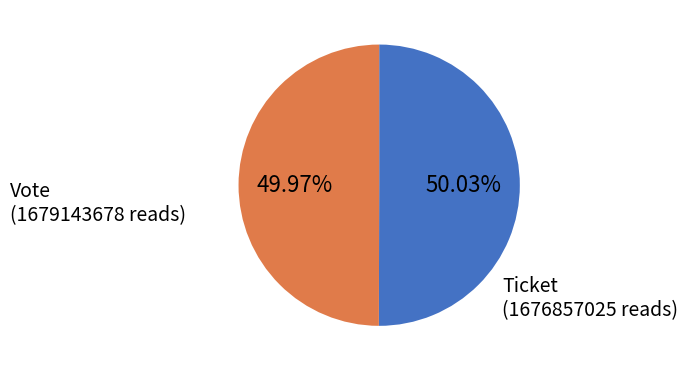

Count the number of slices in the pie.

2